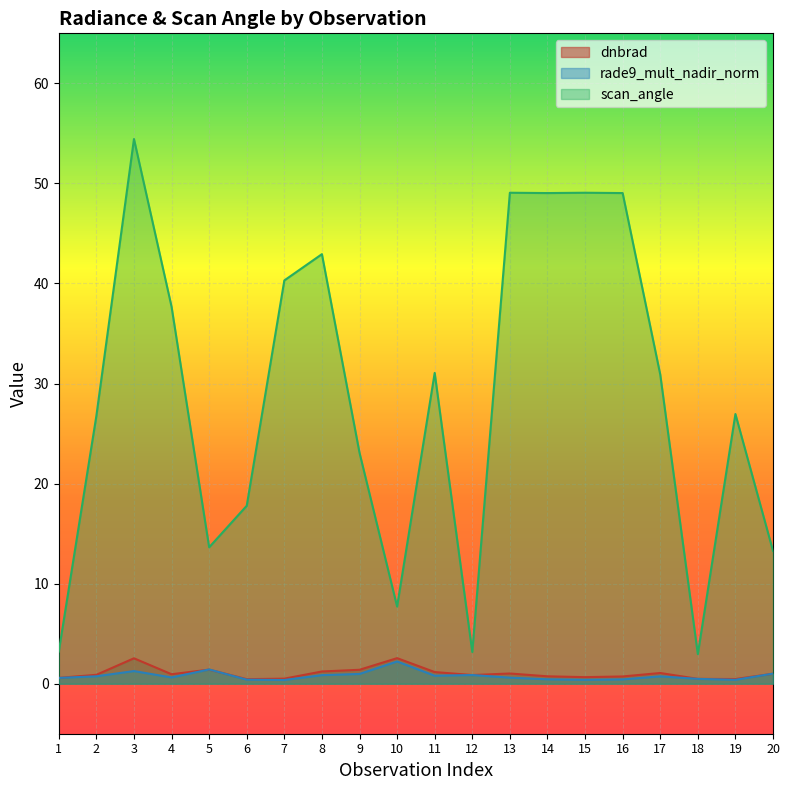

True or false: scan_angle has a value of 1.6 at 18.

False